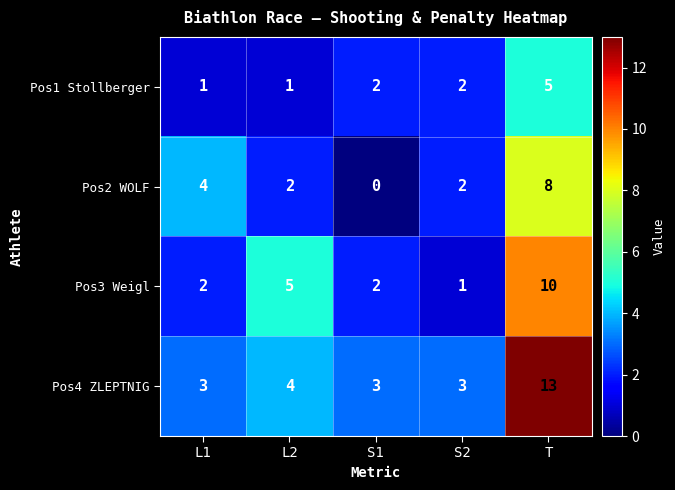

At which label does Pos2 WOLF first exceed 2?

L1